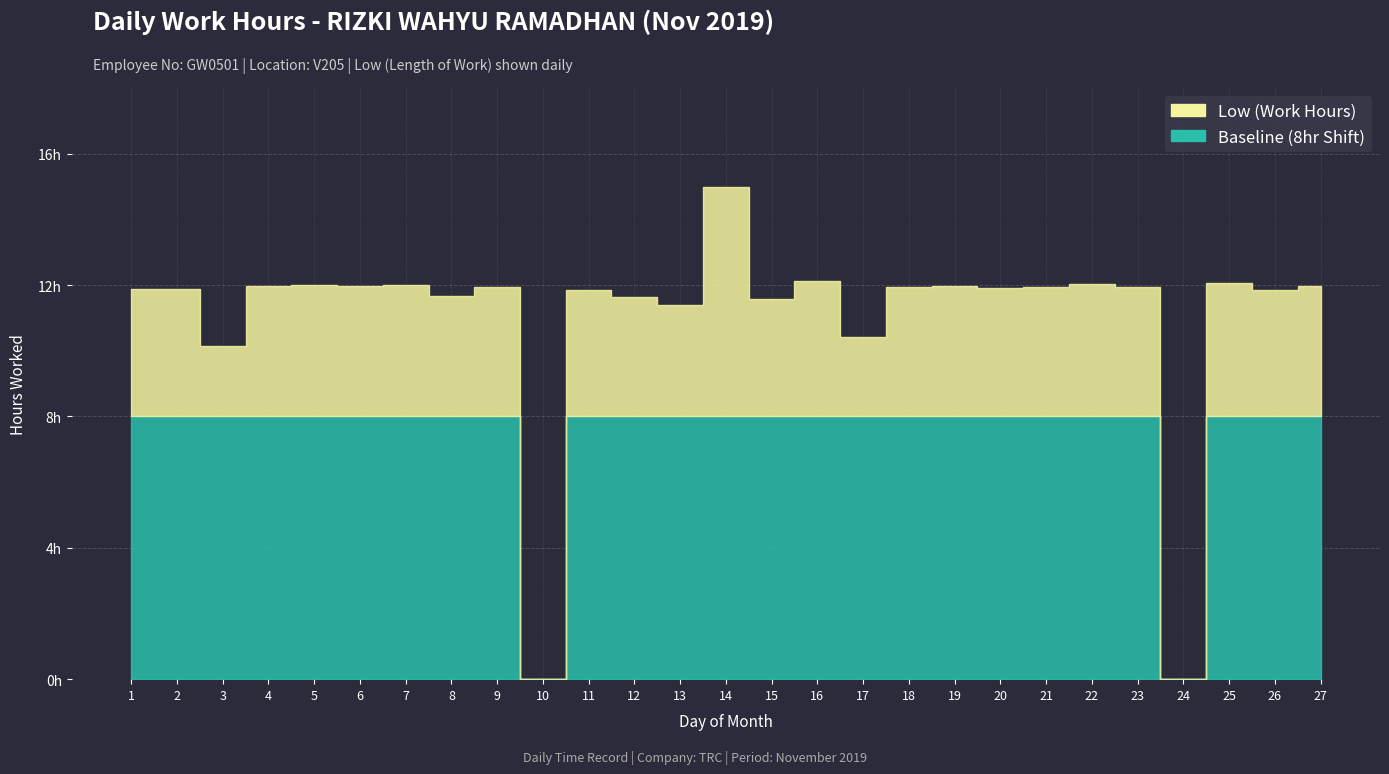

Between 6 and 7, which series saw the biggest shift?

Low (Work Hours)